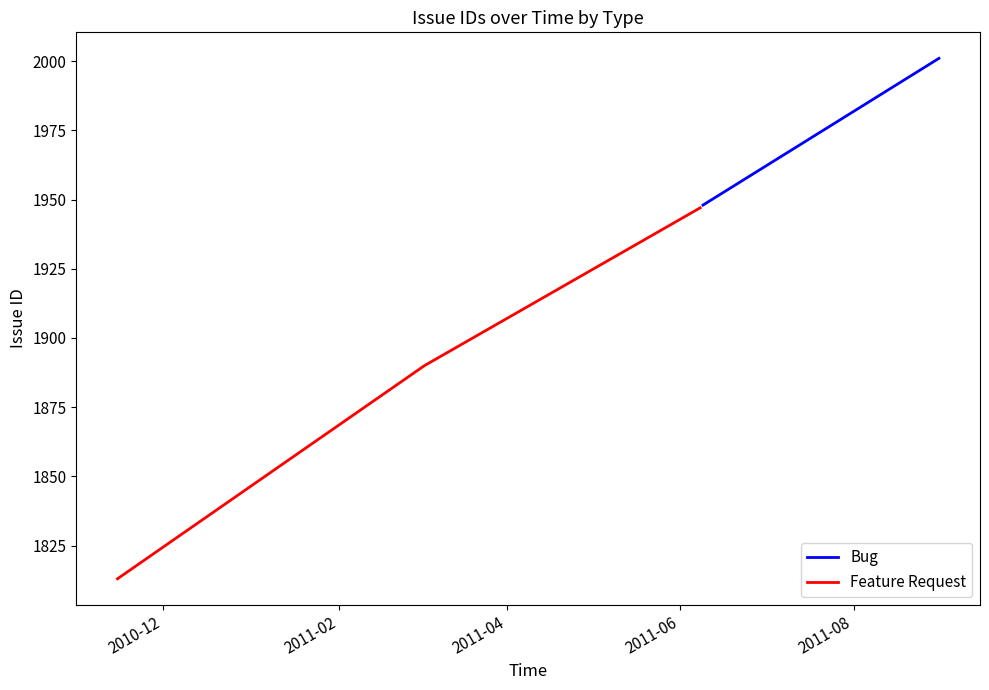

What is the value of the 3rd point from the left?

1947